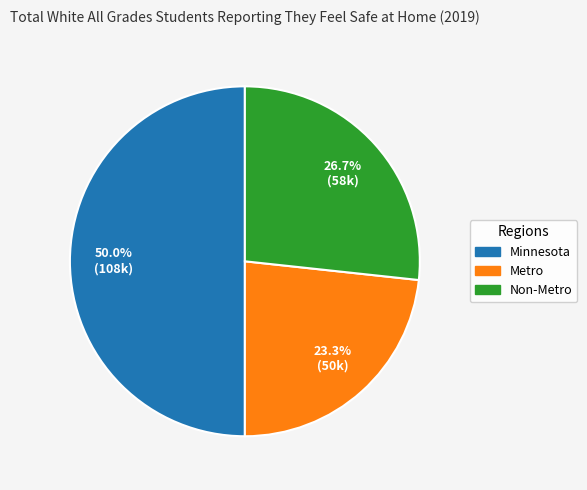

Which category has the smallest portion of the pie?

Metro